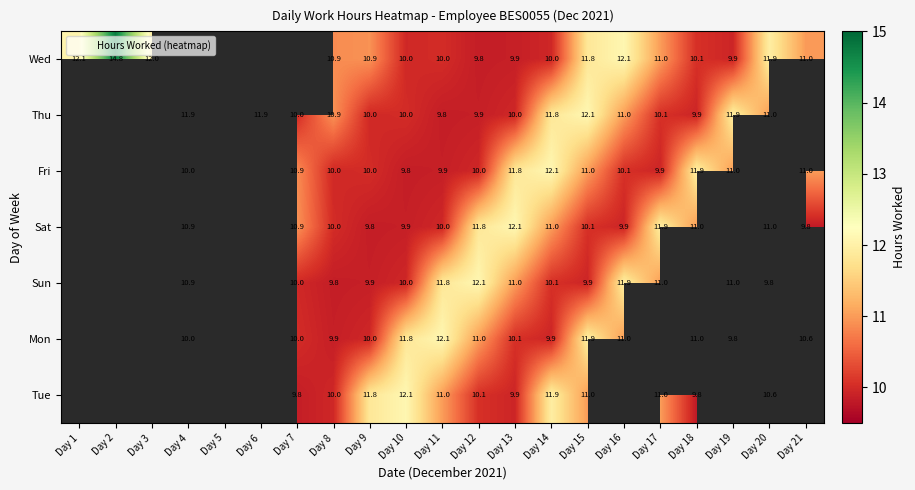

Between Day 11 and Day 13, which series saw the biggest shift?

Sat